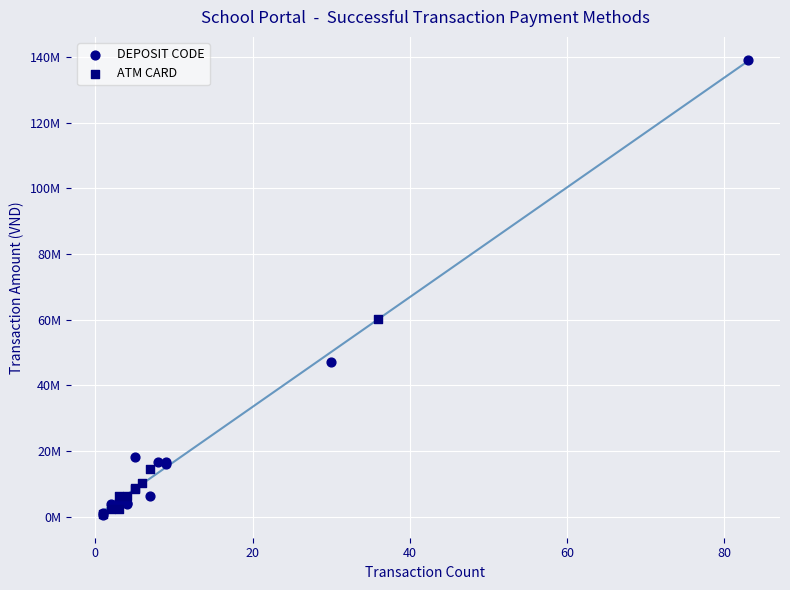

What are all the series names shown in the legend?

DEPOSIT CODE, ATM CARD